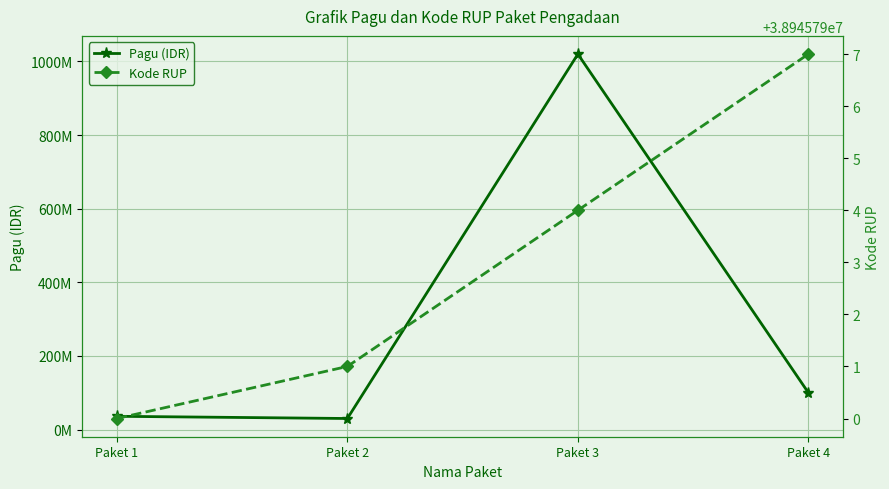

At Paket 2, list the series in order from smallest to largest.

Pagu (IDR), Kode RUP